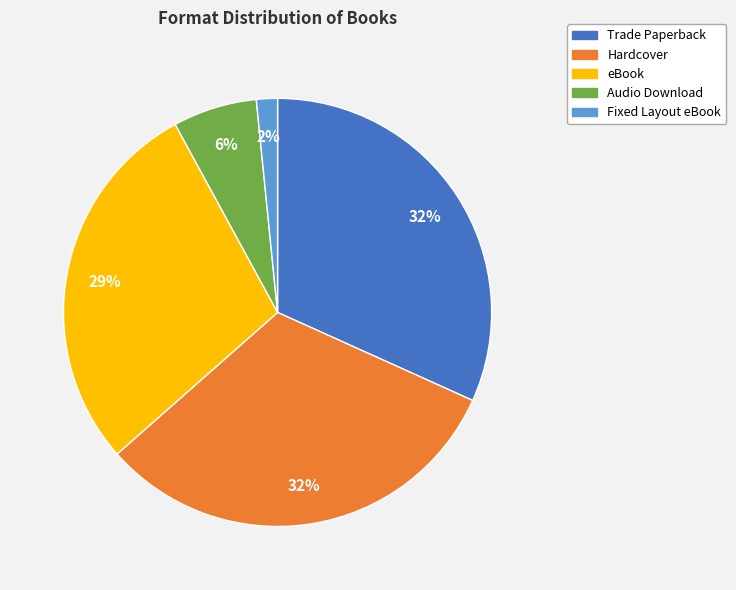

What percentage is the Fixed Layout eBook slice, to the nearest percent?

2%